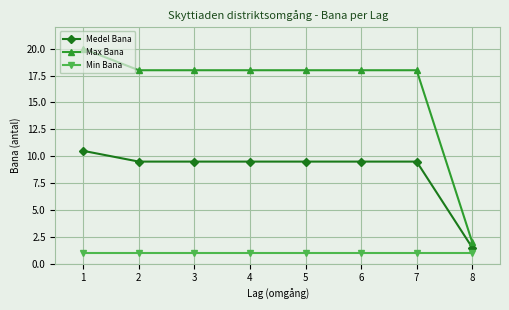

What is the value of the Medel Bana point at the 8th from the left?

1.5